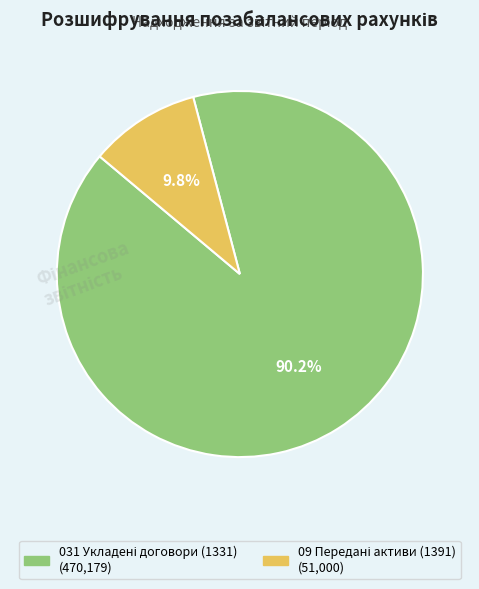

Is there a majority slice in this chart?

Yes